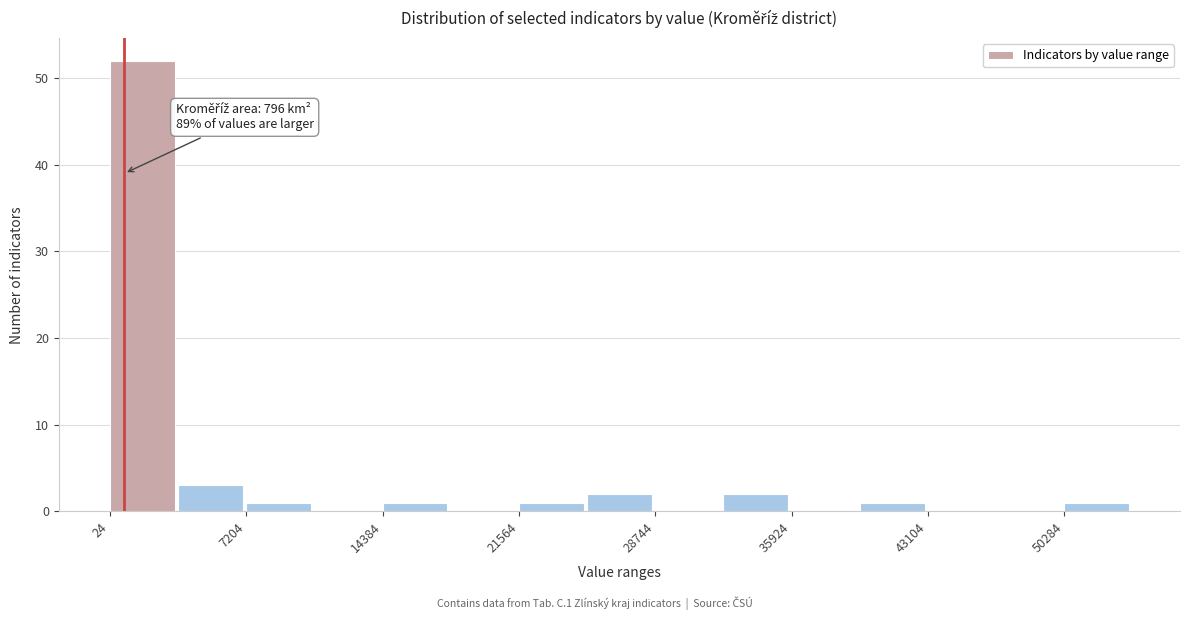

Around what value on the x-axis is the tallest bar? Give the approximate position of its centre, as read against the axis.

2000